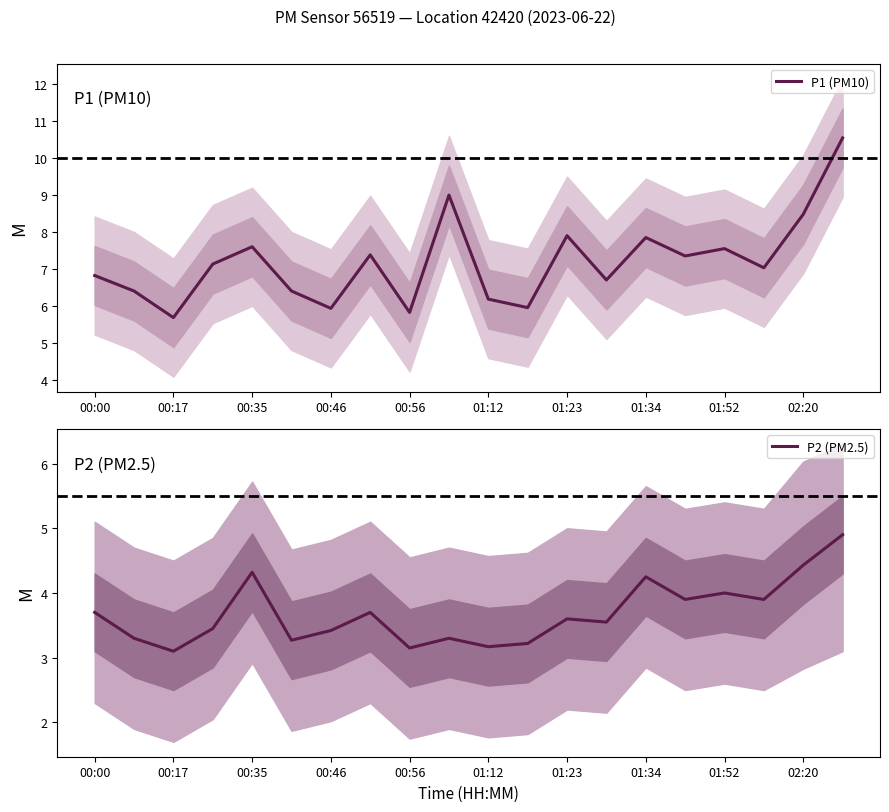

How many interior local valleys does the P1 (PM10) series have?

7